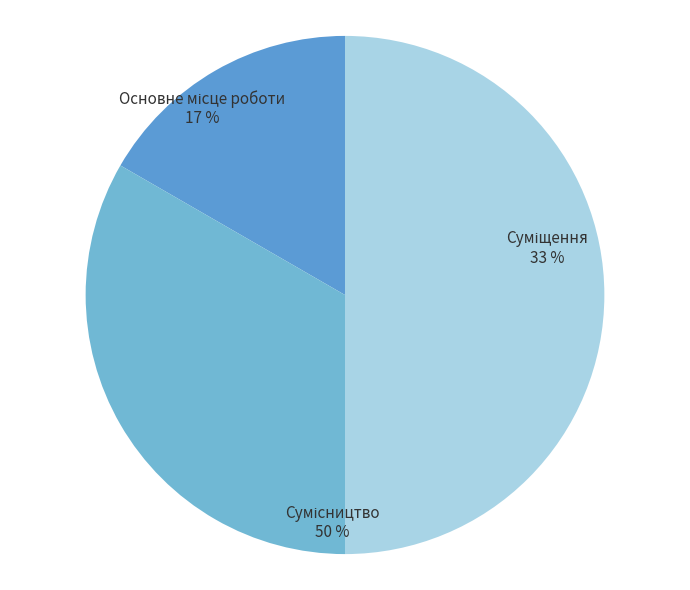

Does any single category account for the majority?

No